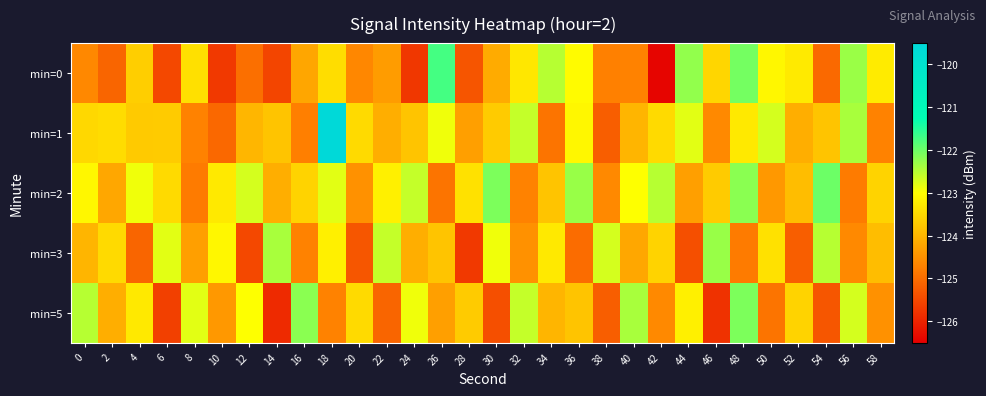

At which category is the sum across all series the highest?

18